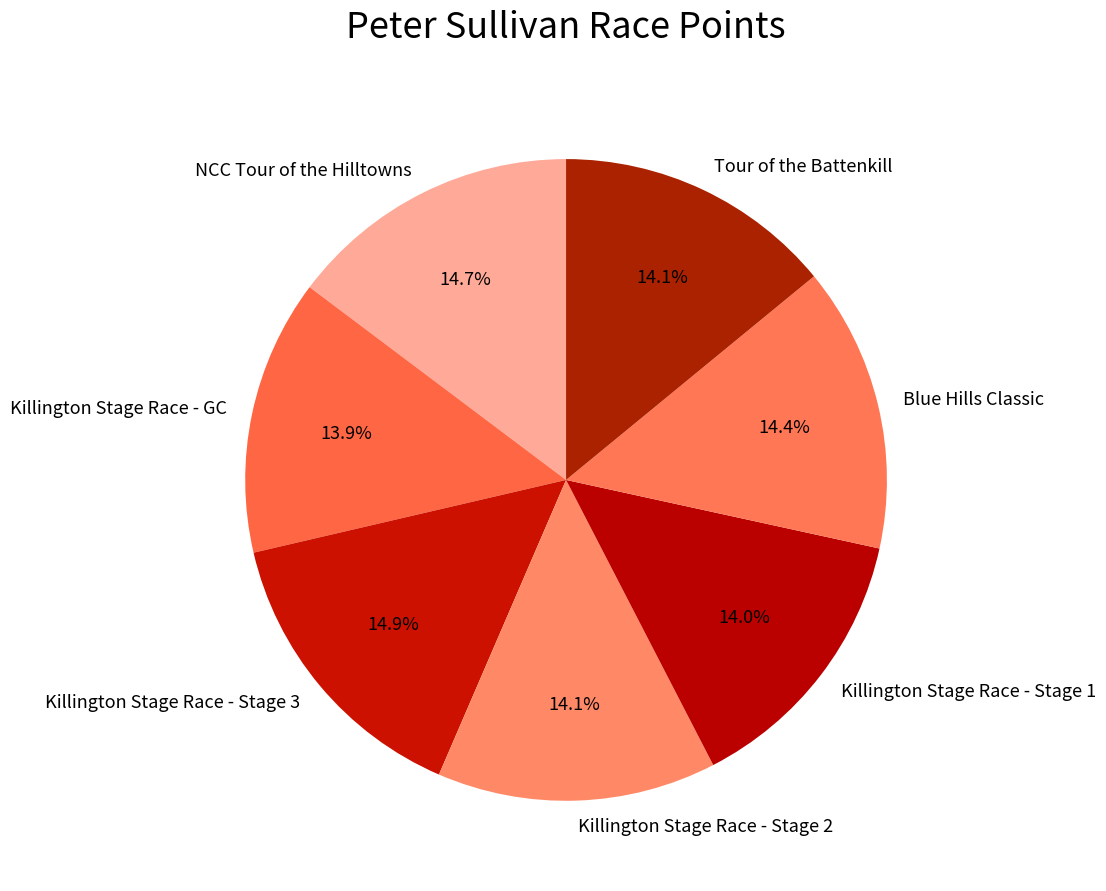

Does any single category account for the majority?

No